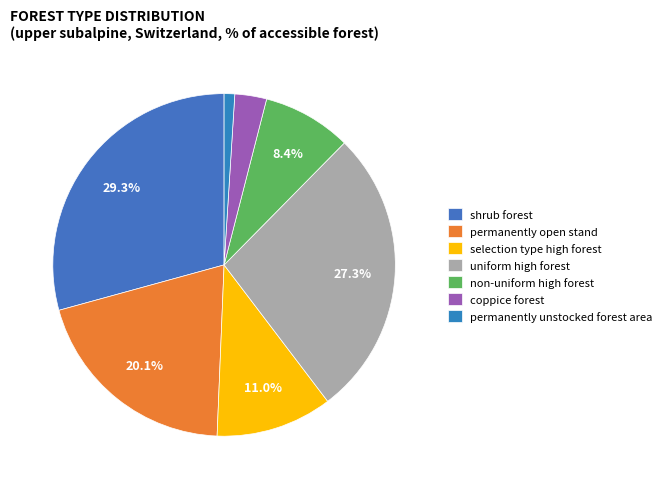

How many segments does this pie chart have?

7